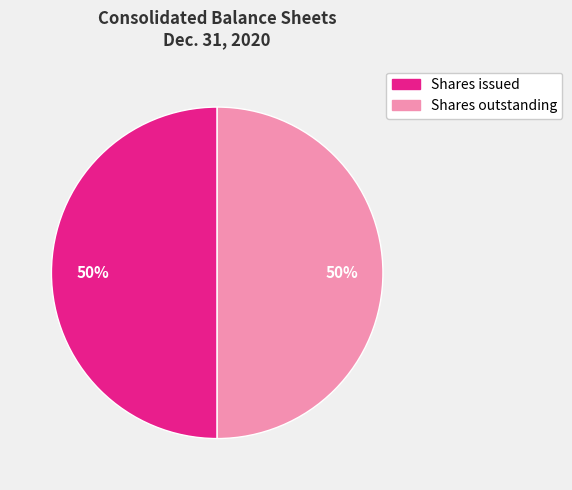

To the nearest percent, what is the average slice percentage?

50%